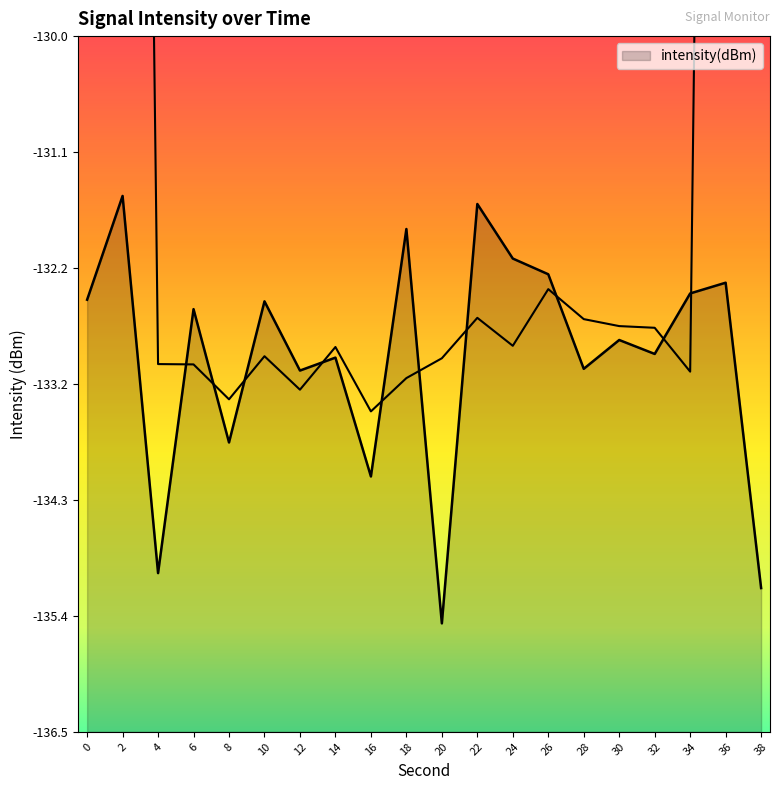

True or false: there are more than 0 points higher than both neighbors.

True